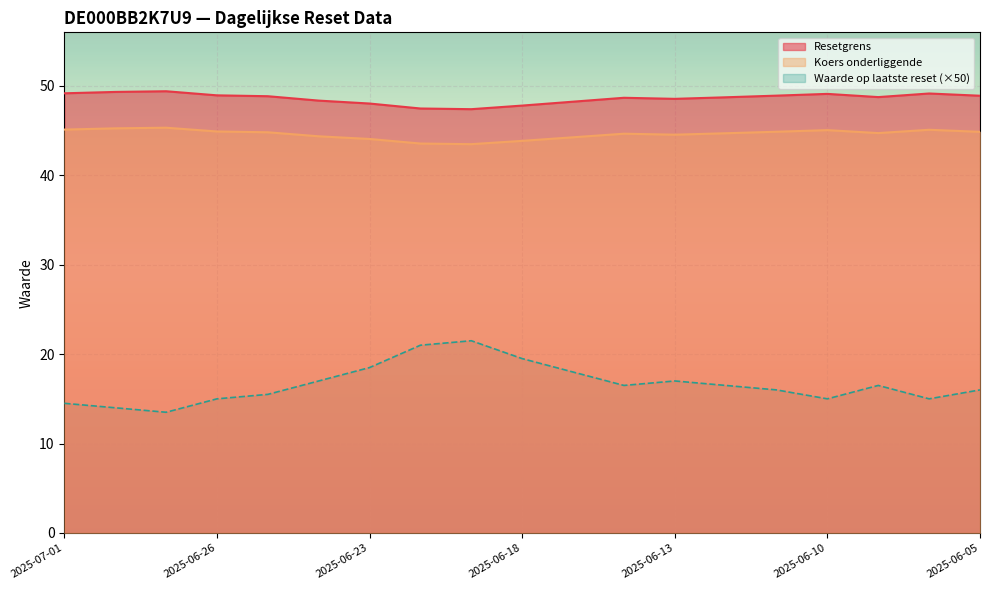

Which series changed the most between 2025-06-30 and 2025-06-24?

Waarde op laatste reset